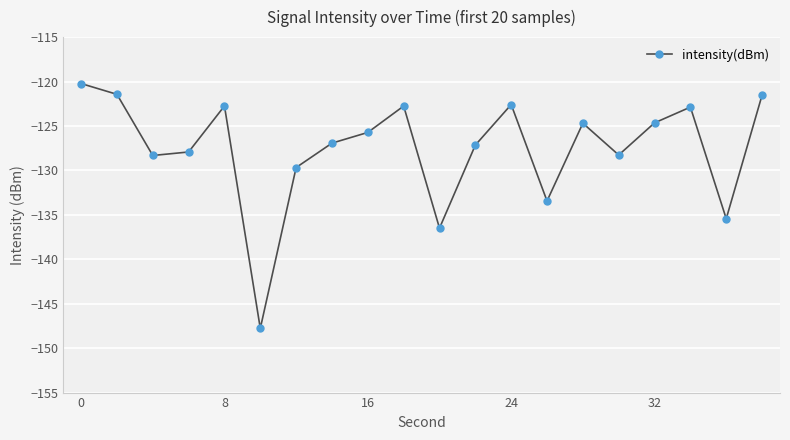

True or false: the data has more than 1 interior local peaks.

True